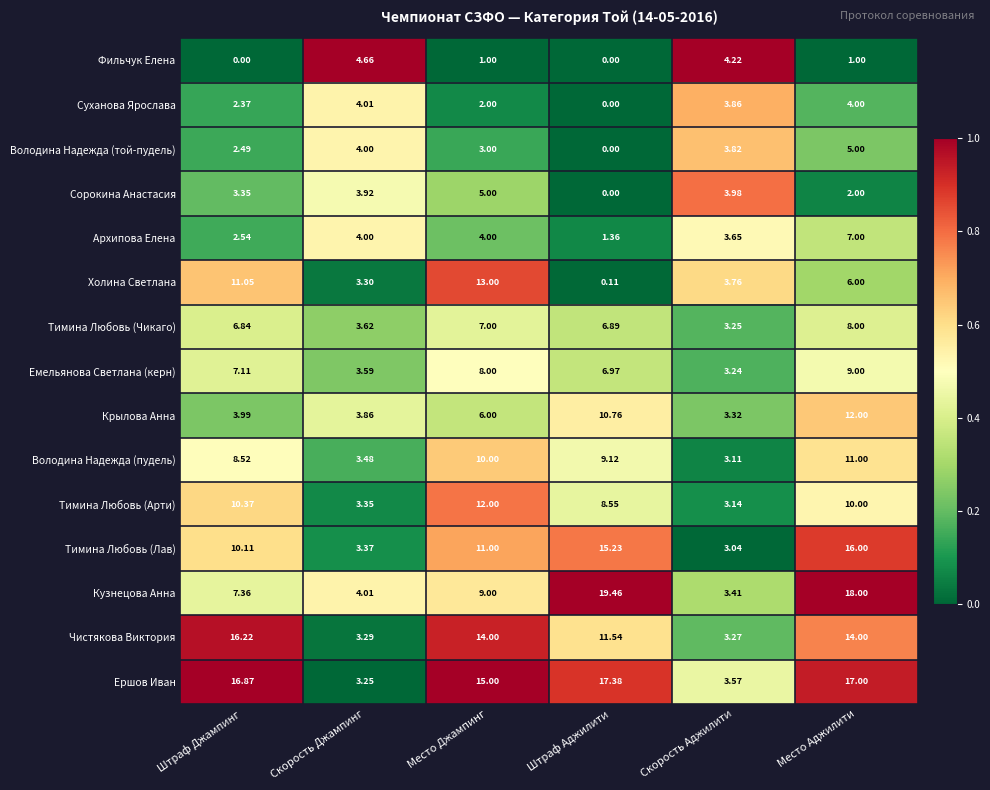

Is the value of Суханова Ярослава at Место Аджилити greater than the value of Чистякова Виктория at Место Аджилити?

No